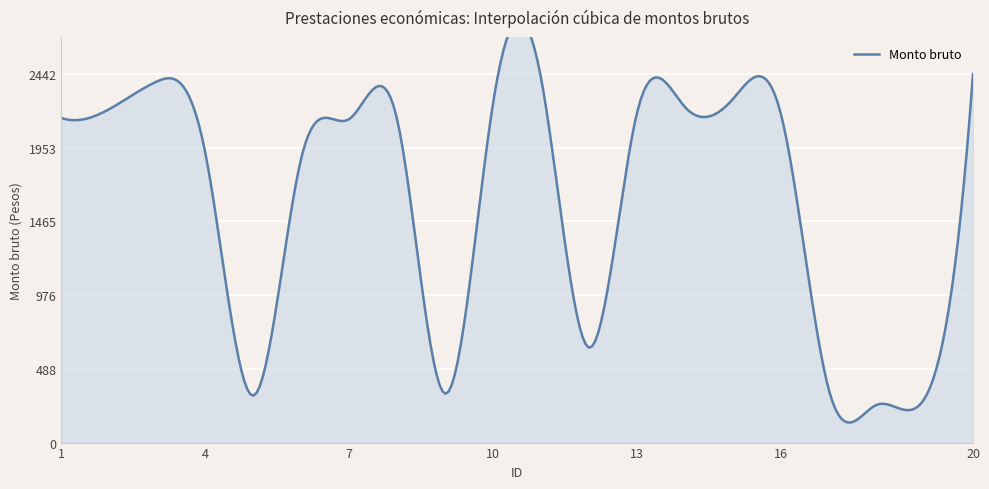

How many data points does each series have?

20